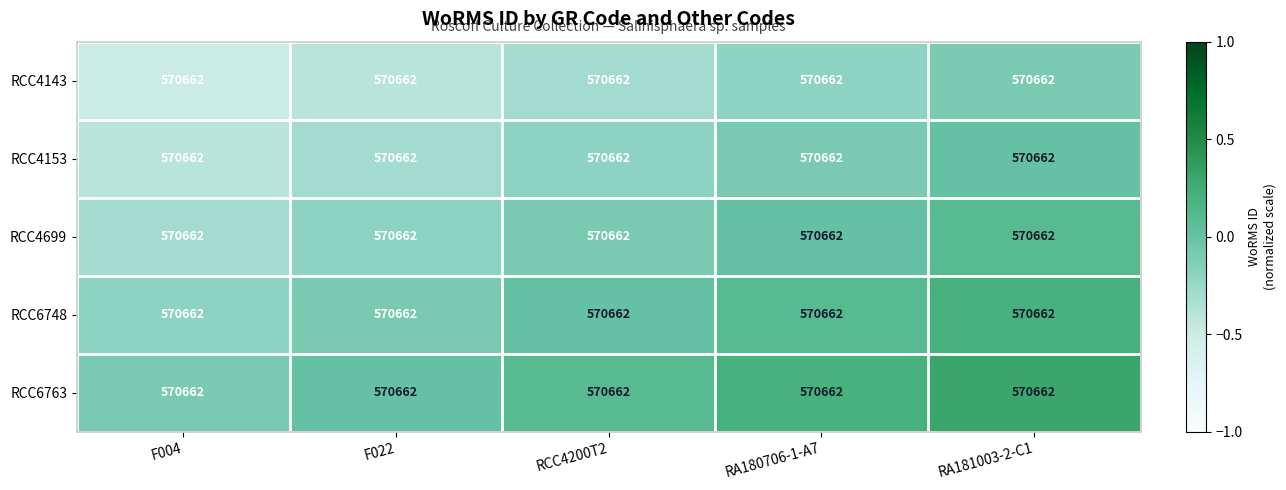

Which series has the largest range (max minus min)?

RCC4143